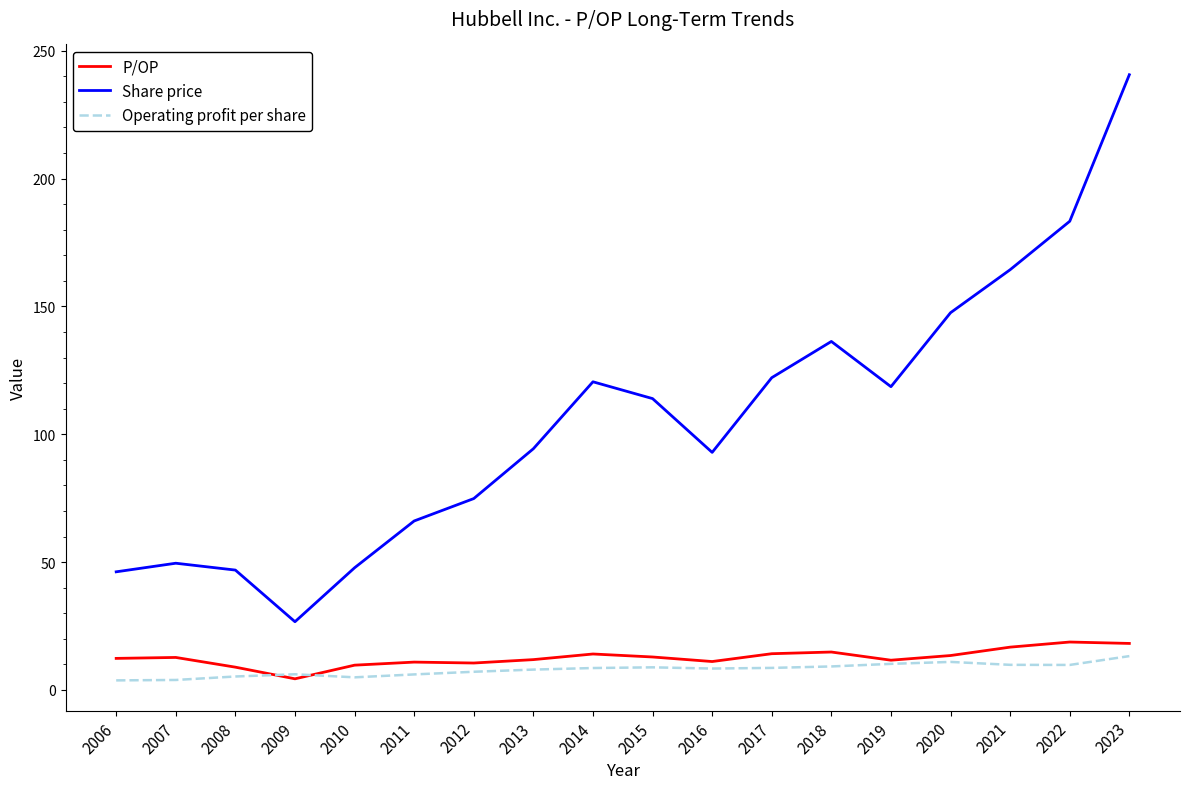

What is the highest value of the P/OP series?

18.7